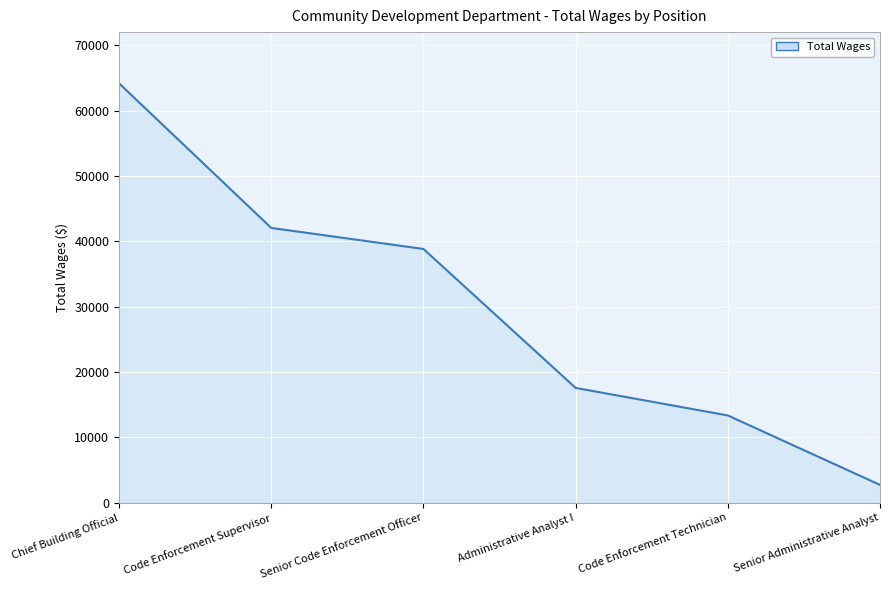

Count the number of data series in this chart.

1